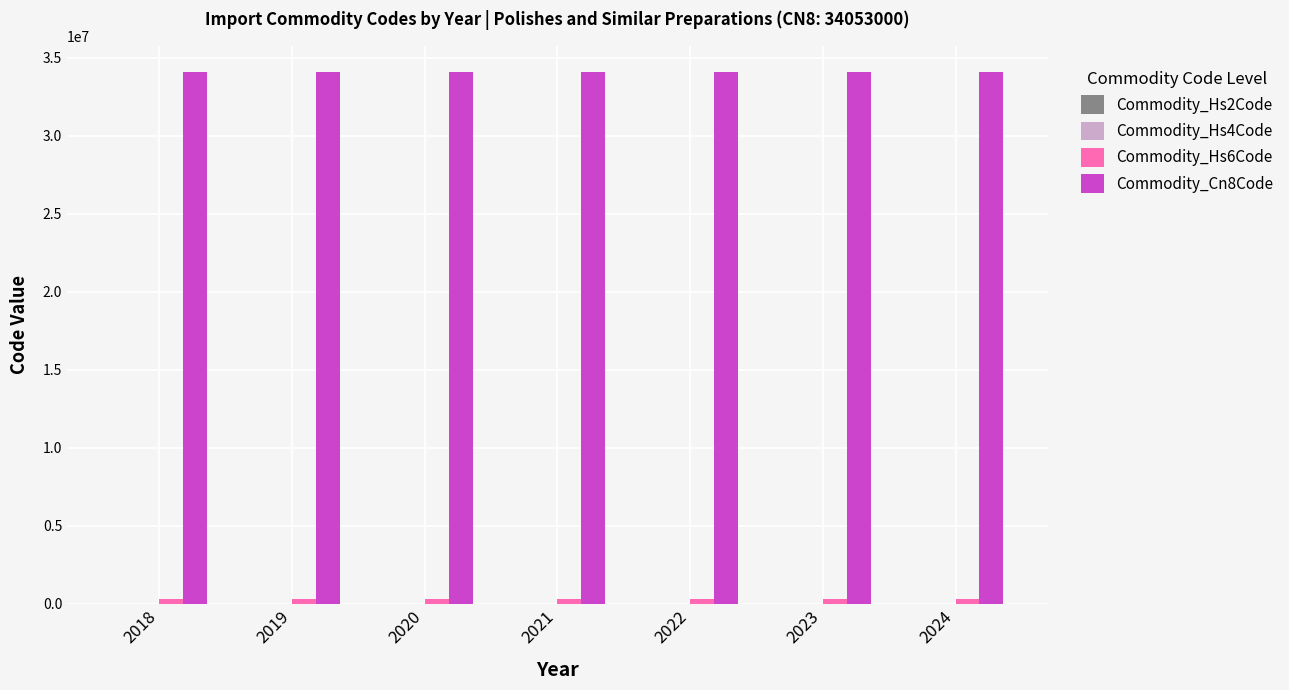

Count the number of categories in the chart.

7